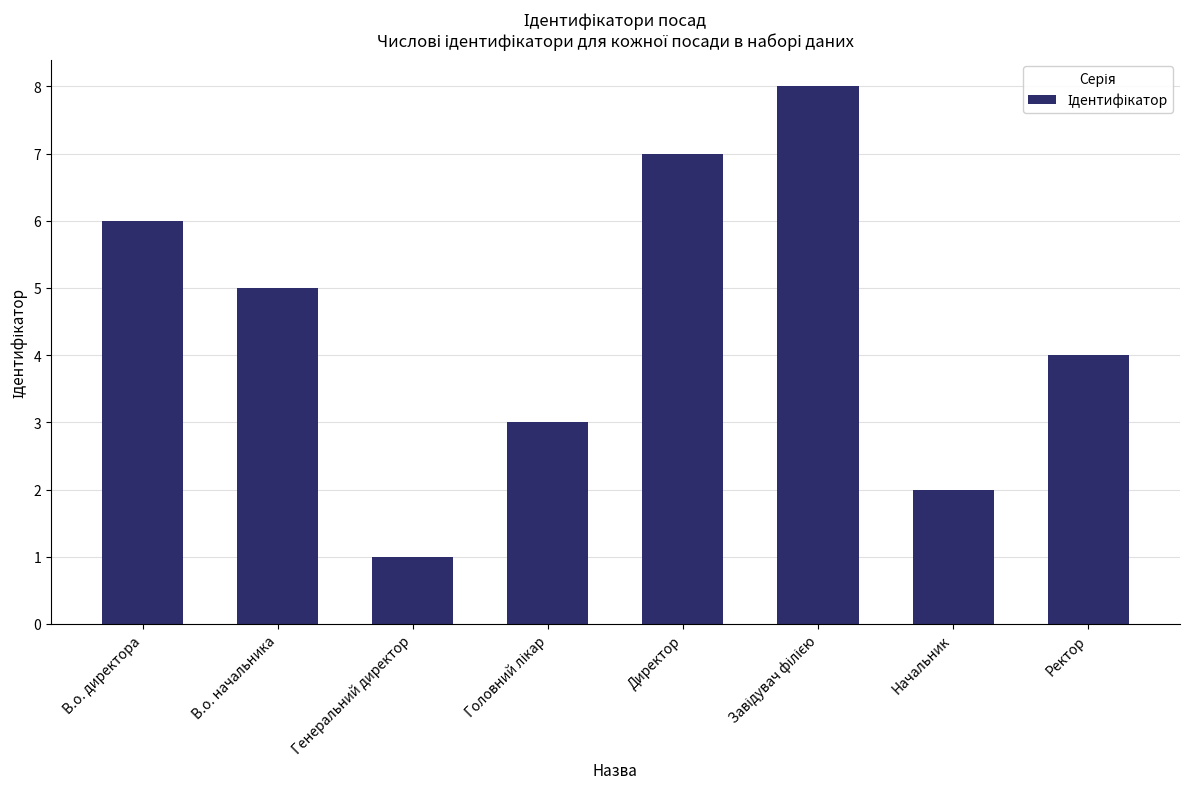

Reading left to right, list all the values displayed in this chart.

6	5	1	3	7	8	2	4